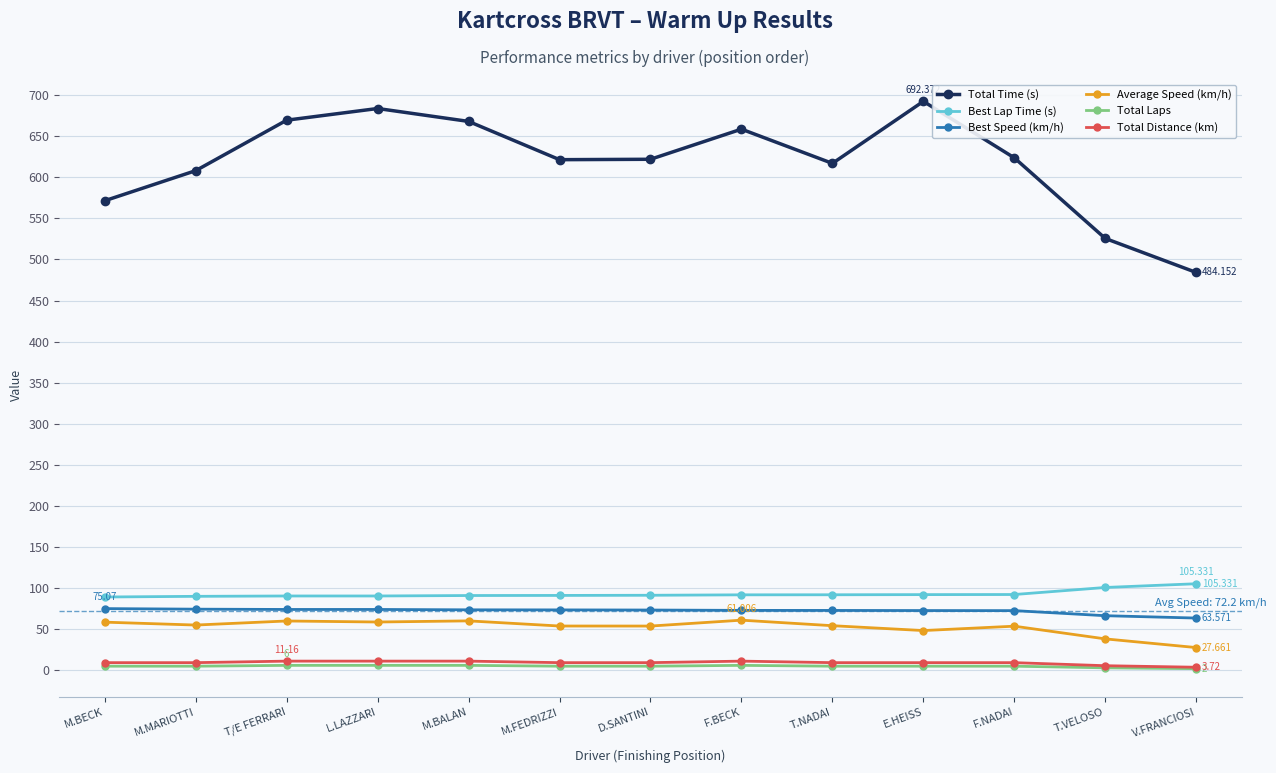

What is the label of the 13th point from the left?

V.FRANCIOSI